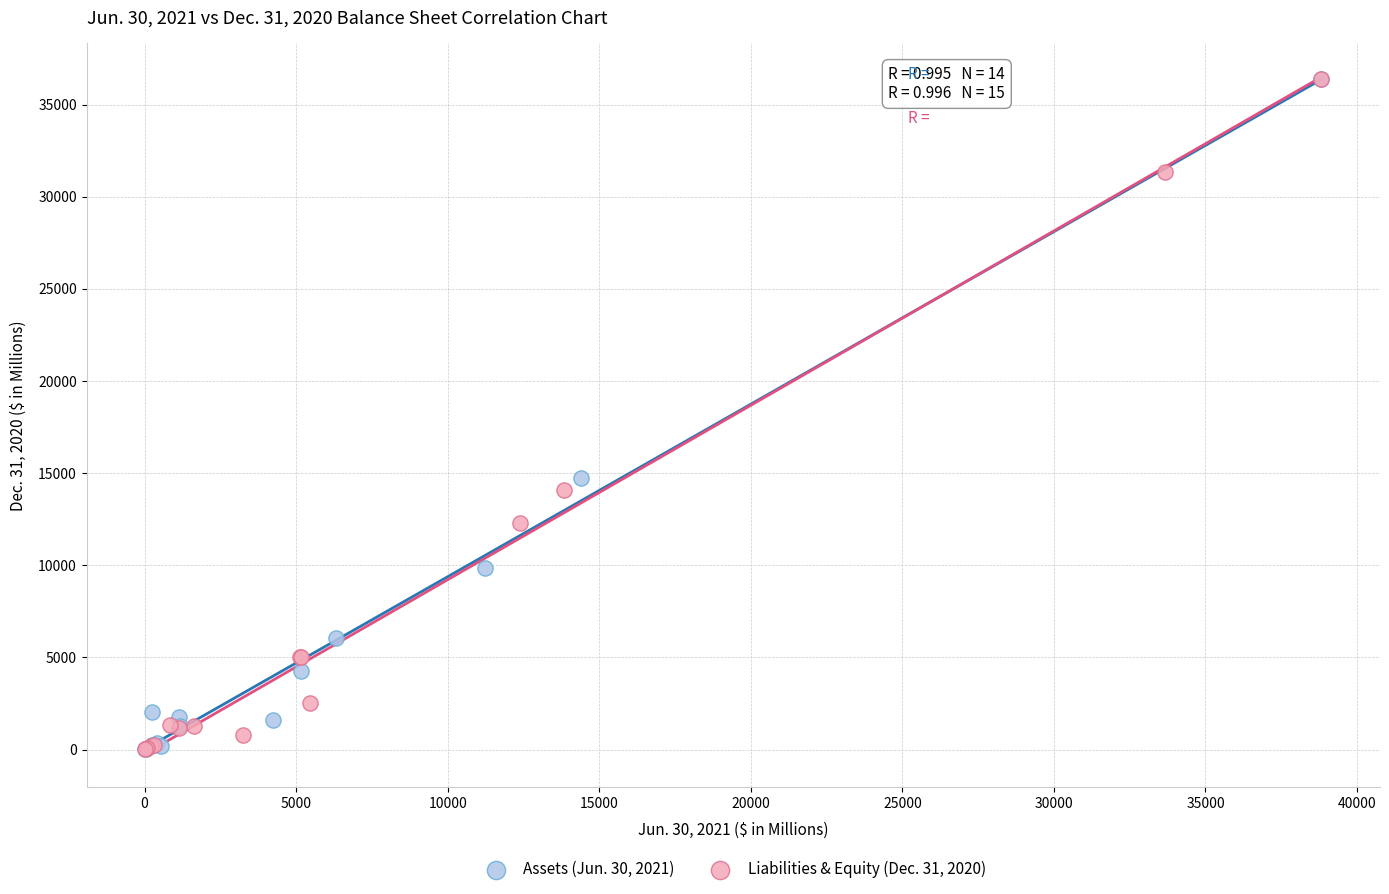

What are all the series names shown in the legend?

Assets (Jun. 30, 2021), Liabilities & Equity (Dec. 31, 2020)